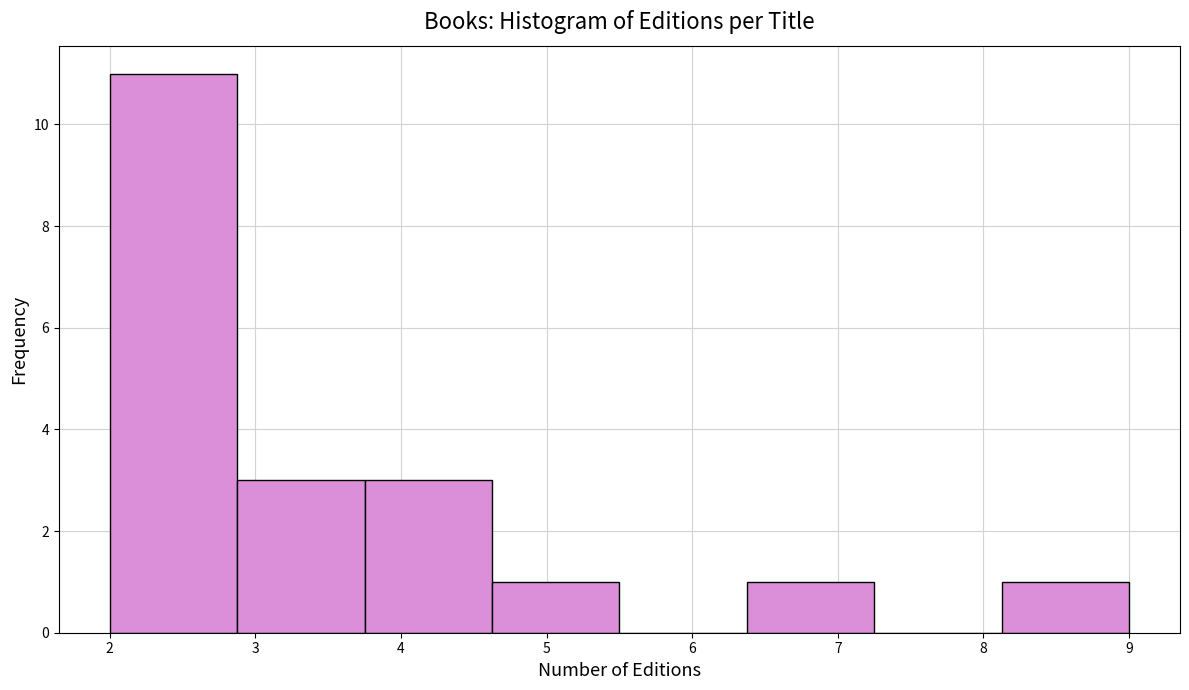

Reading left to right, transcribe this chart: for each bar, give the range it covers on the x-axis and its height. Neither the bar edges nor the heights are printed on the chart, so give them approximately, as read against the axes.

2.0 to 2.9: 11
2.9 to 3.8: 3
3.8 to 4.6: 3
4.6 to 5.5: 1
5.5 to 6.4: 0
6.4 to 7.3: 1
7.3 to 8.1: 0
8.1 to 9.0: 1